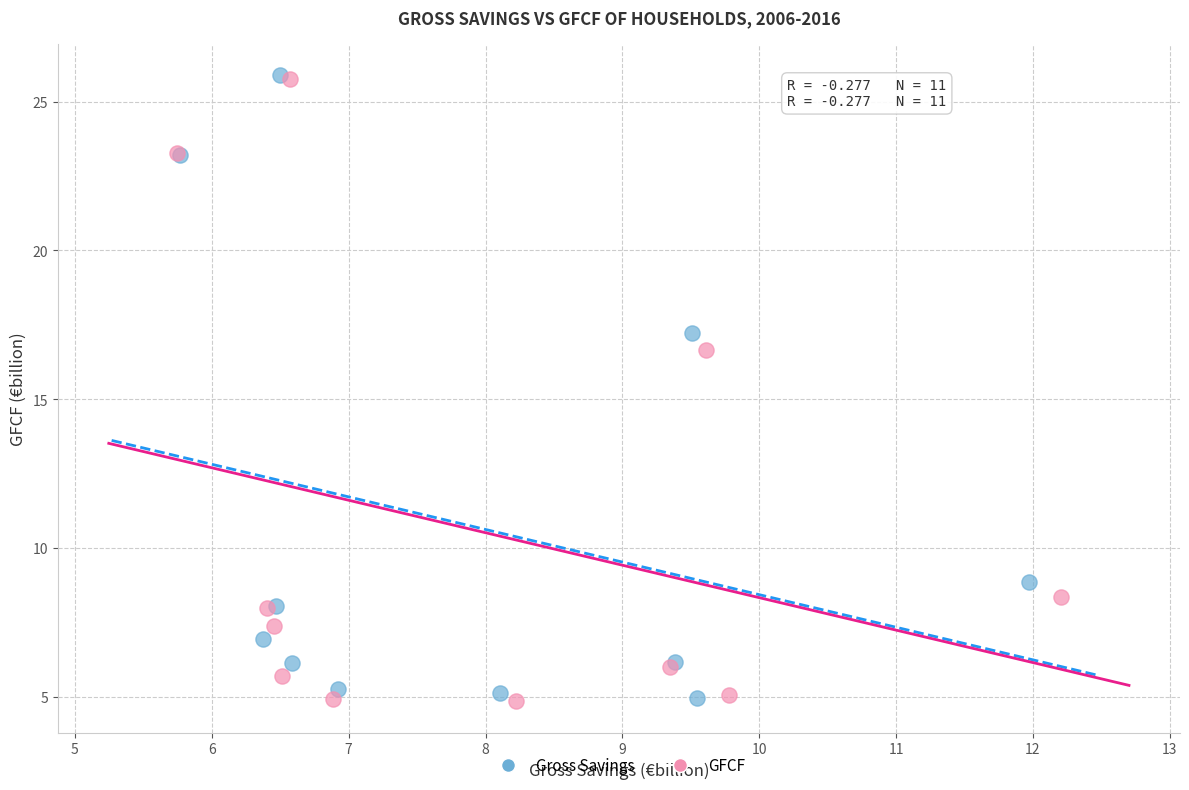

What are all the series names shown in the legend?

Gross Savings, GFCF